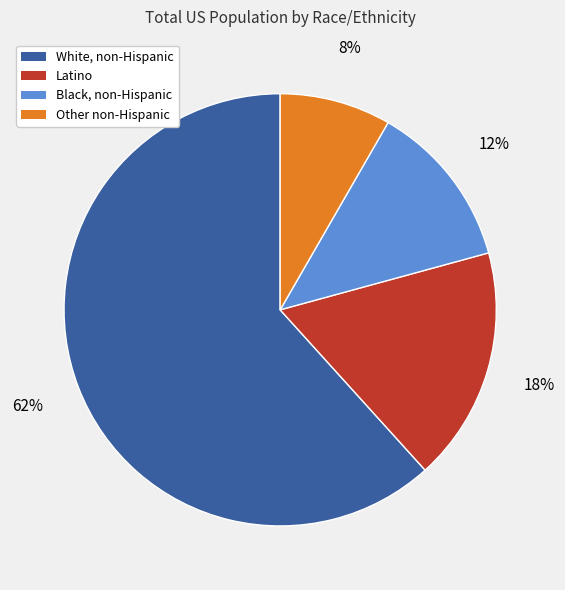

Which has a higher value, Black, non-Hispanic or White, non-Hispanic?

White, non-Hispanic